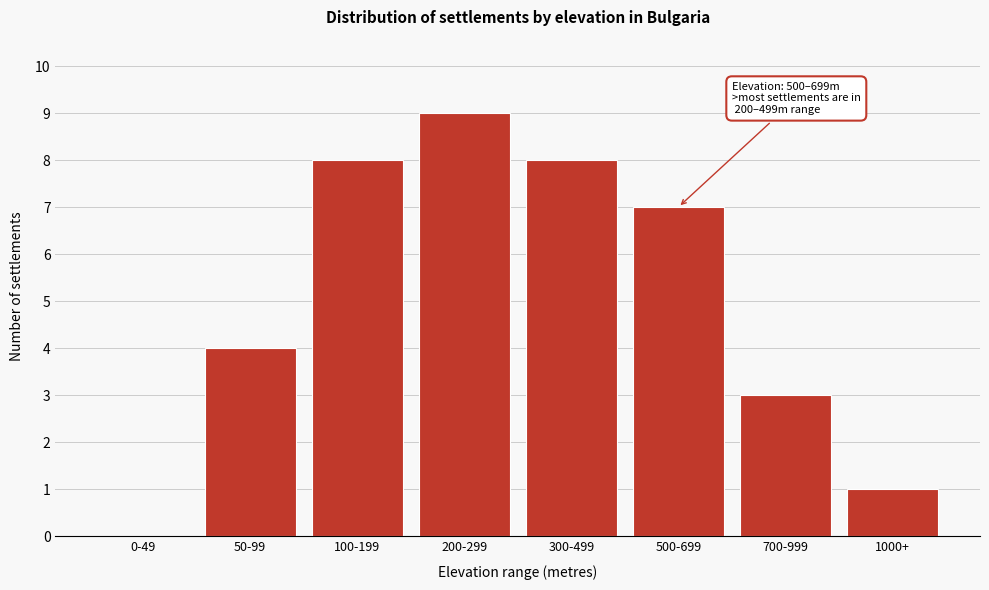

Reading left to right, extract all data points from this chart.

0-49=0	50-99=4	100-199=8	200-299=9	300-499=8	500-699=7	700-999=3	1000+=1